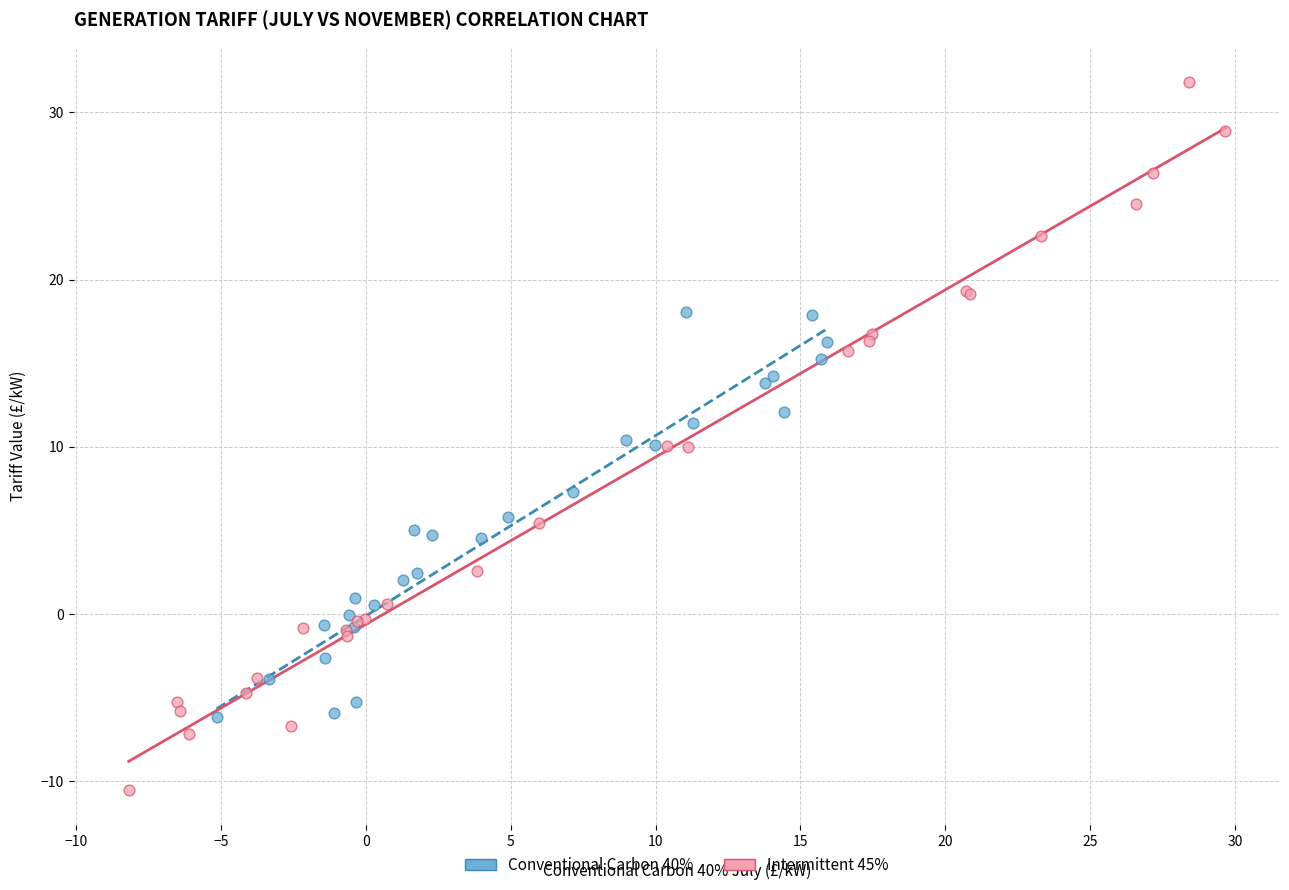

Which series reaches the maximum Y coordinate?

Intermittent 45%